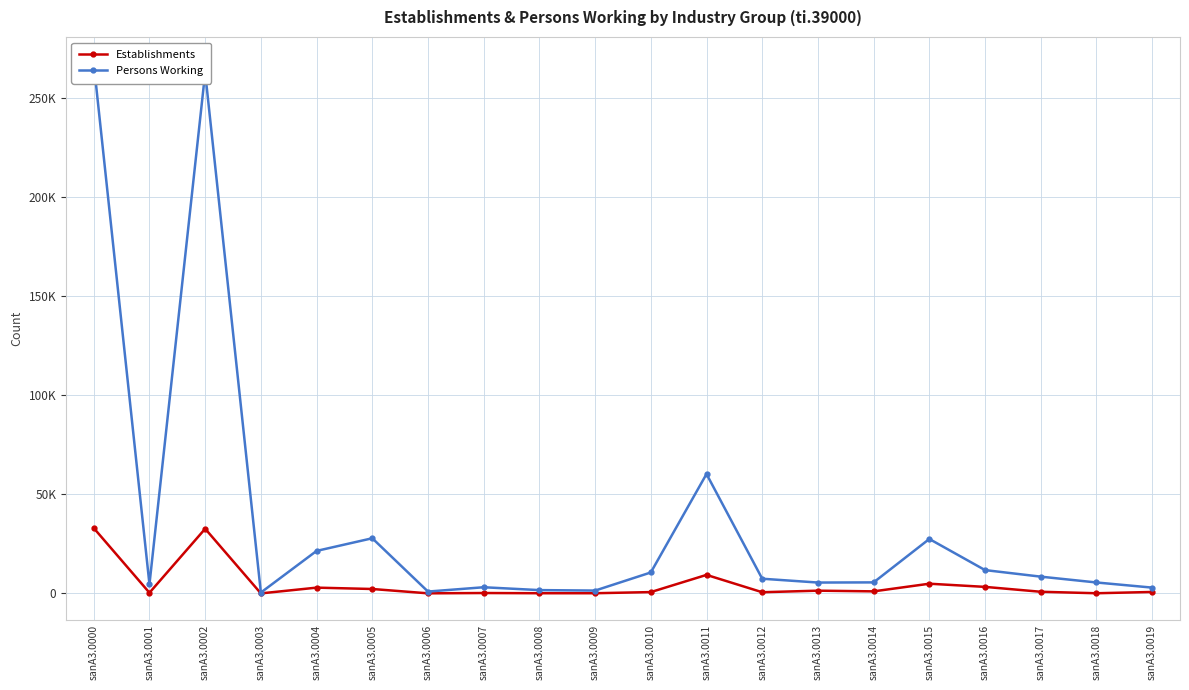

At which label does Establishments reach its minimum?

sanA3.0003